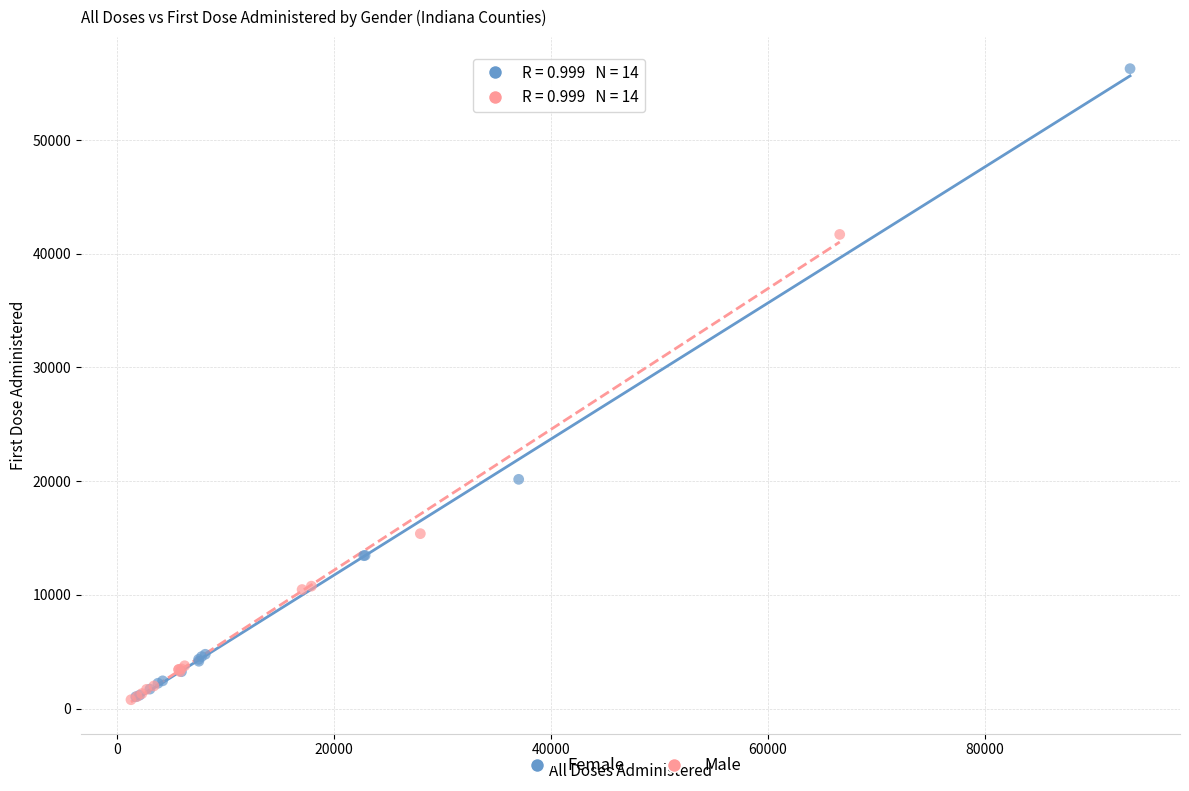

Which series has the largest Y range (max minus min)?

Female